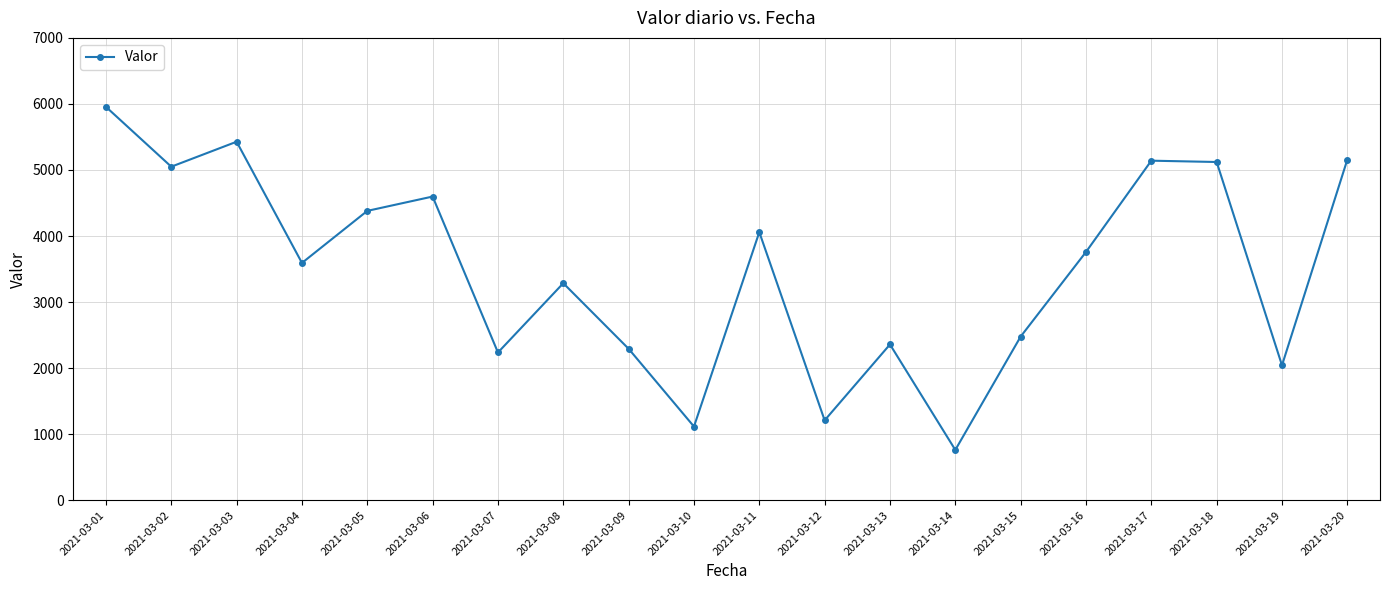

Which category has the lowest value across all series?

2021-03-14